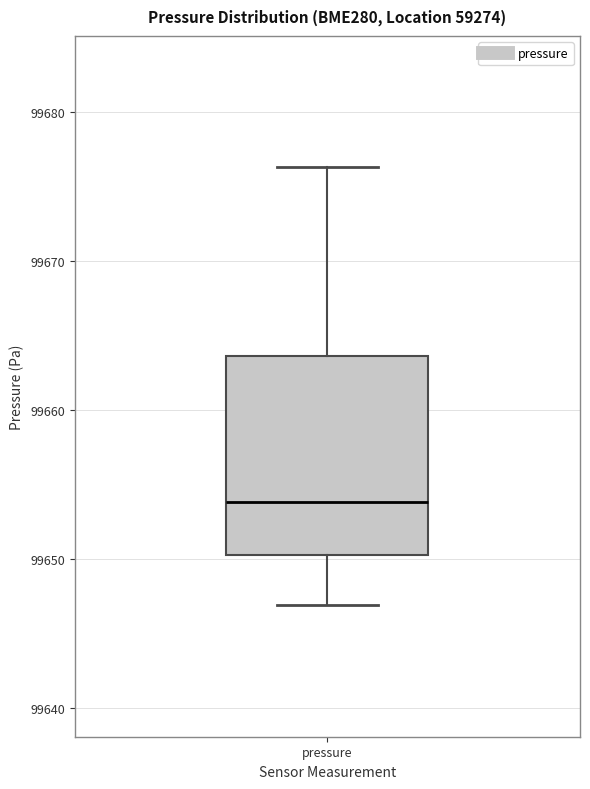

Where is the lower edge of the box for pressure on the y-axis? The values are not printed on the chart, so give them approximately, as read against the axis.

99650